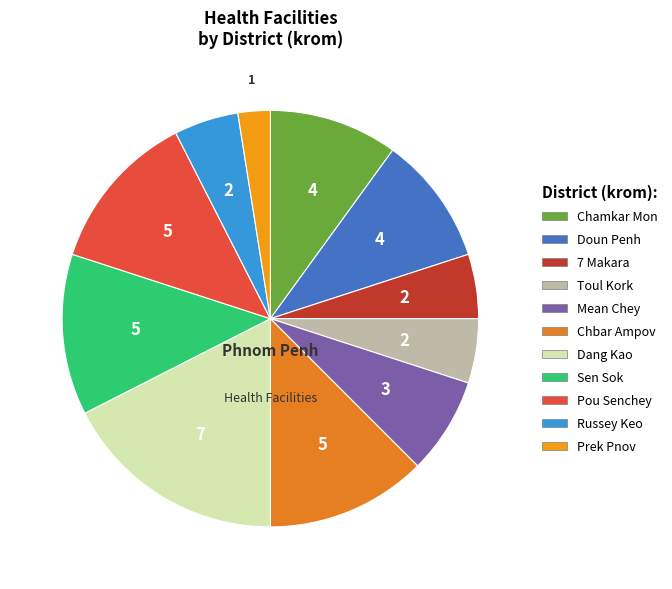

What is the total percentage of Mean Chey and Doun Penh?

17.5%